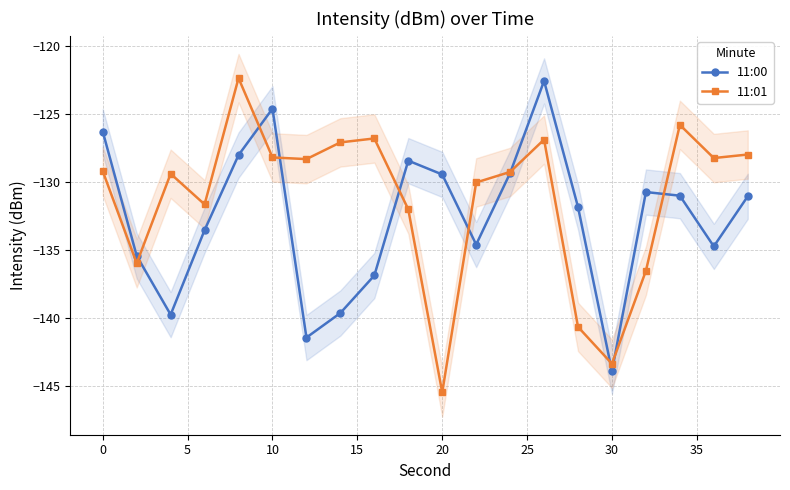

How many interior local peaks does the 11:01 series have?

5